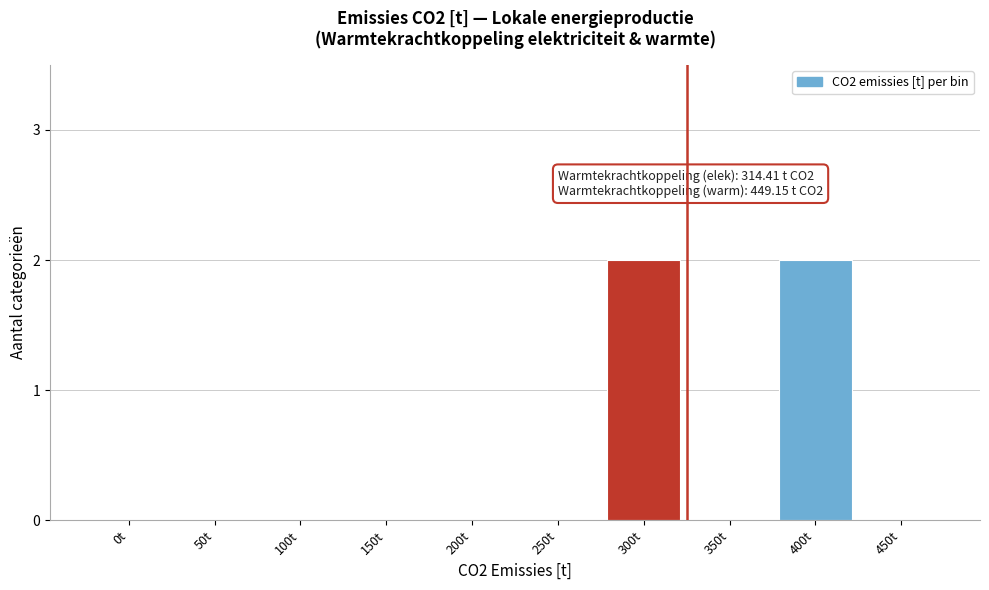

Reading left to right, extract all data points from this chart.

0t=0	50t=0	100t=0	150t=0	200t=0	250t=0	300t=2	350t=0	400t=2	450t=0